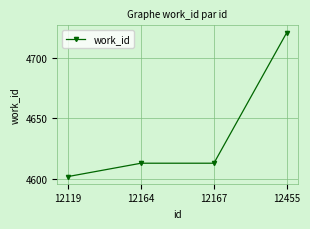

What is the sum of the values at 12455 and 12167?

9334